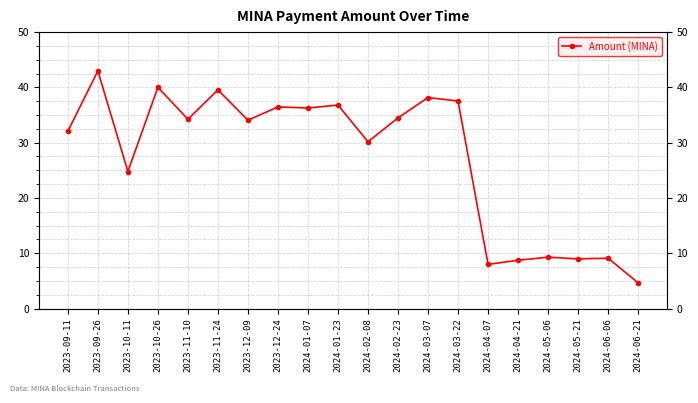

What is the sum of the values at 2024-04-07 and 2024-05-06?

17.3